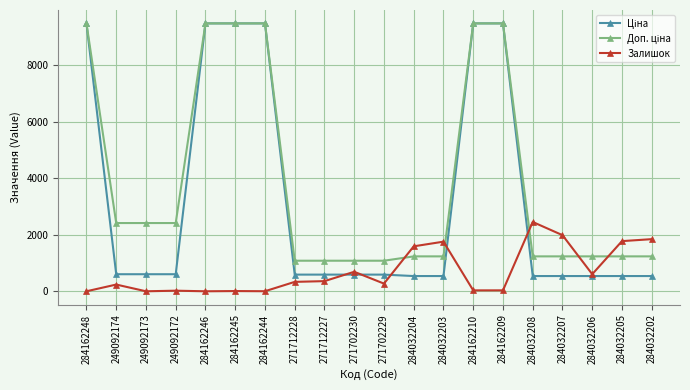

Does the chart display data point markers on the line(s)?

Yes